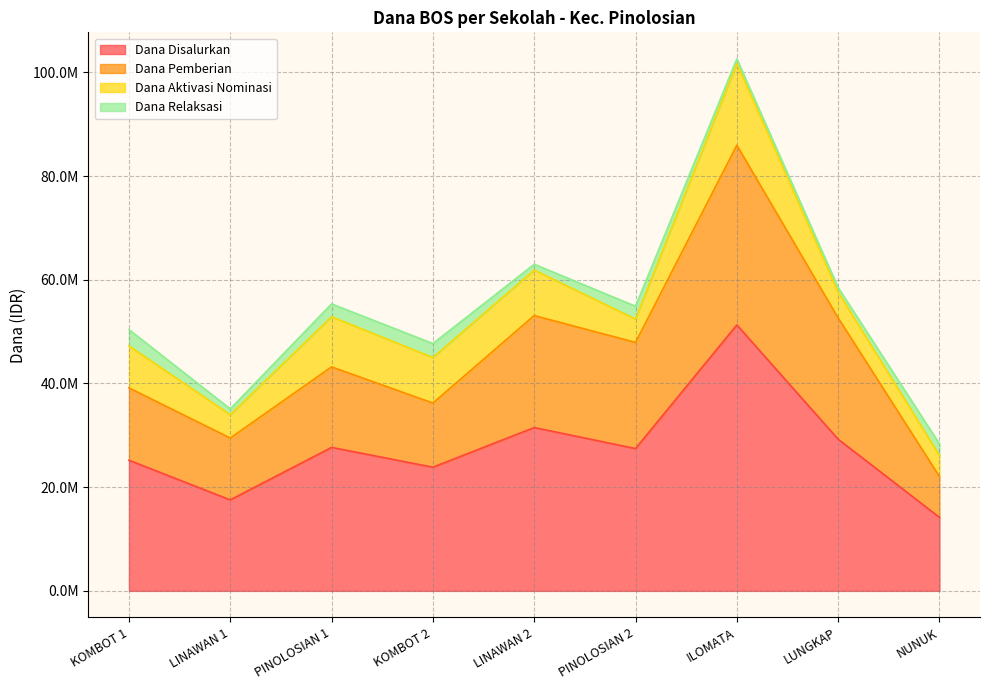

The value of Dana Pemberian at ILOMATA is 118975568. True or false?

False